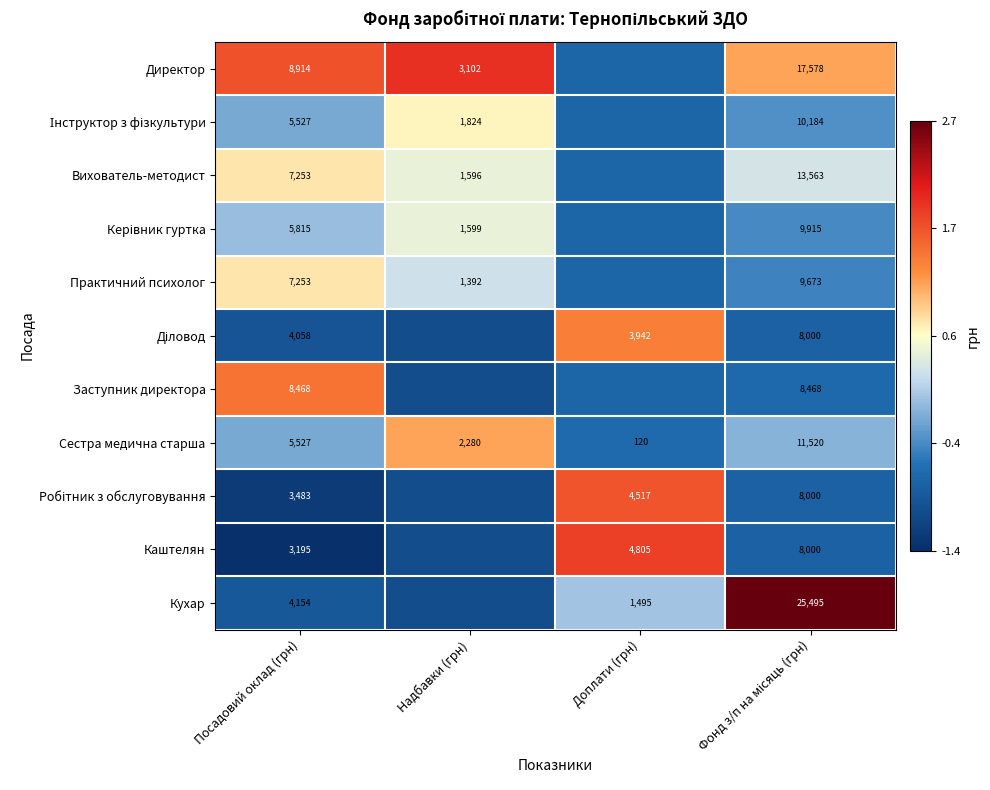

Is the value of Вихователь-методист at Посадовий оклад (грн) greater than the value of Сестра медична старша at Посадовий оклад (грн)?

Yes